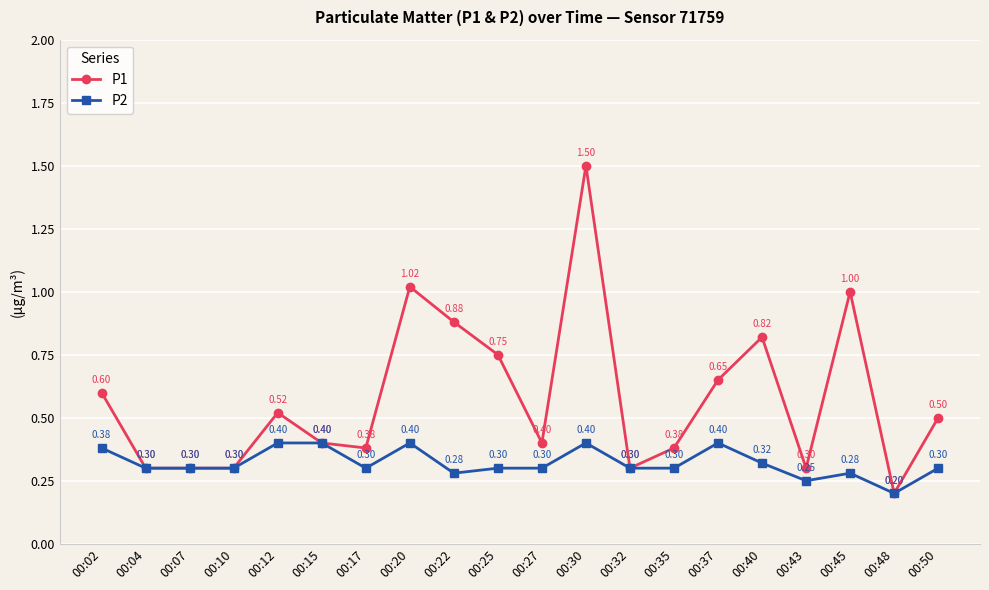

How many distinct data groups are displayed?

2